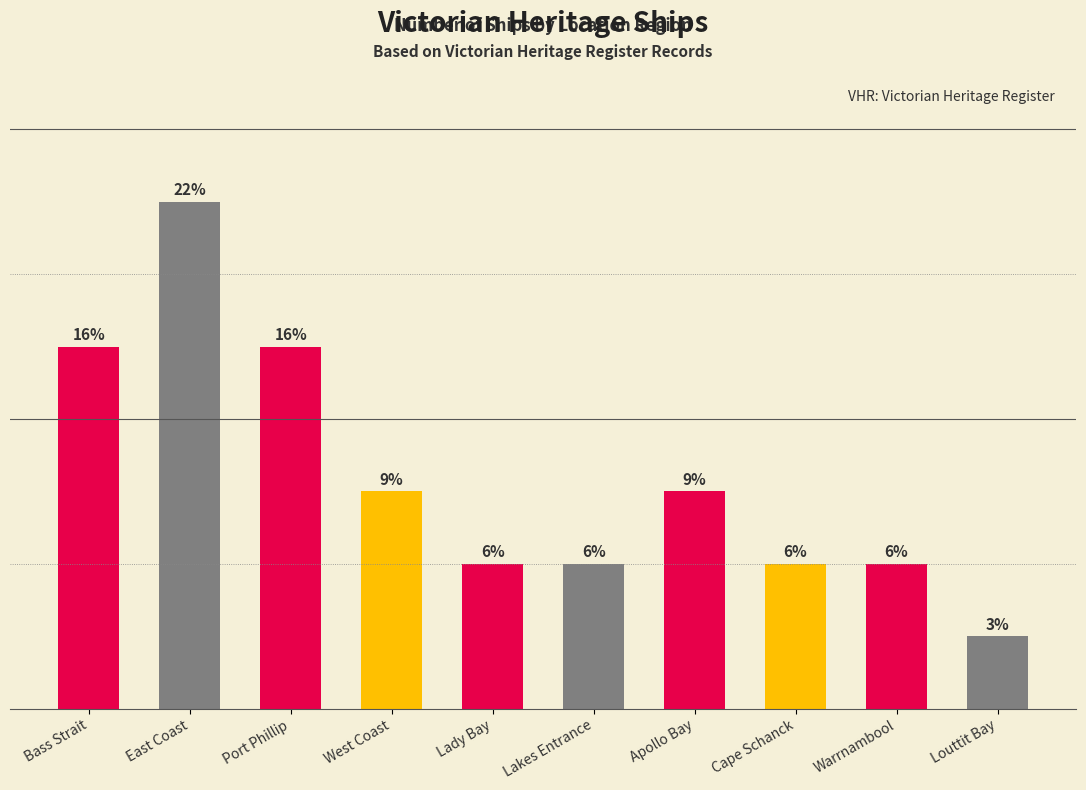

What is the label of the 4th bar from the left?

West Coast